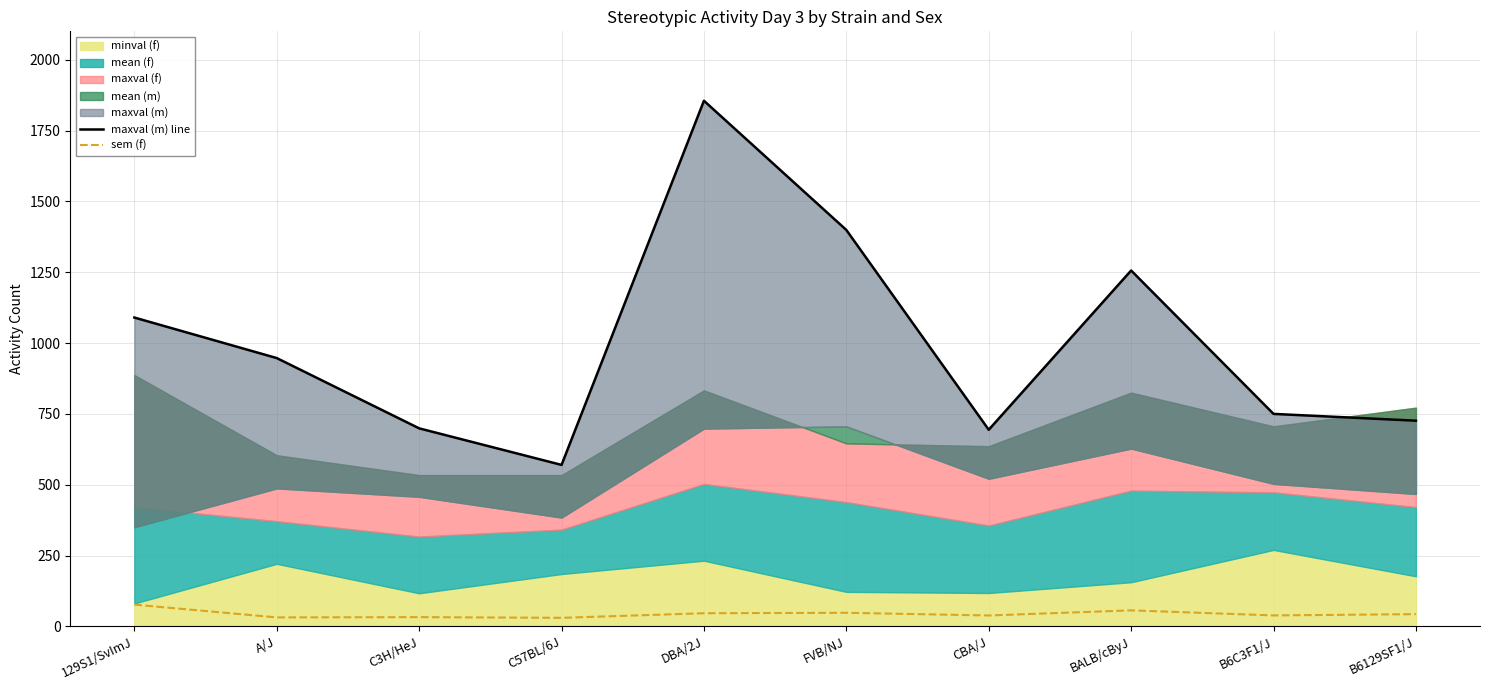

What is the smallest value displayed?

30.4